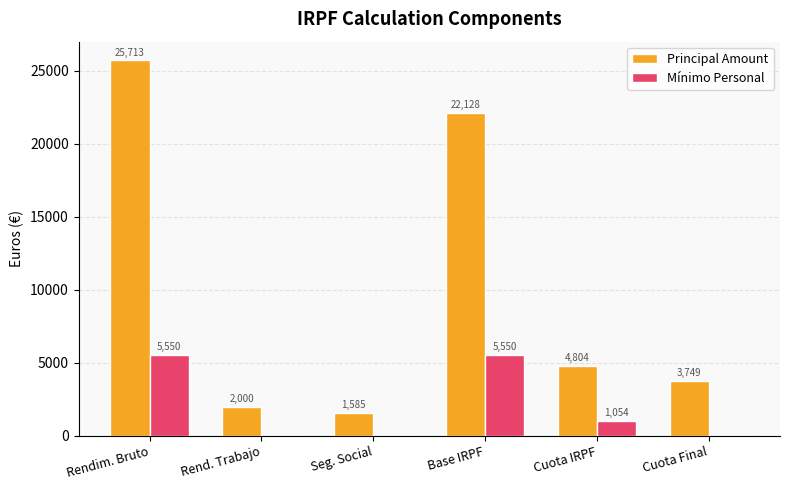

What is the maximum value shown in the chart?

25712.8